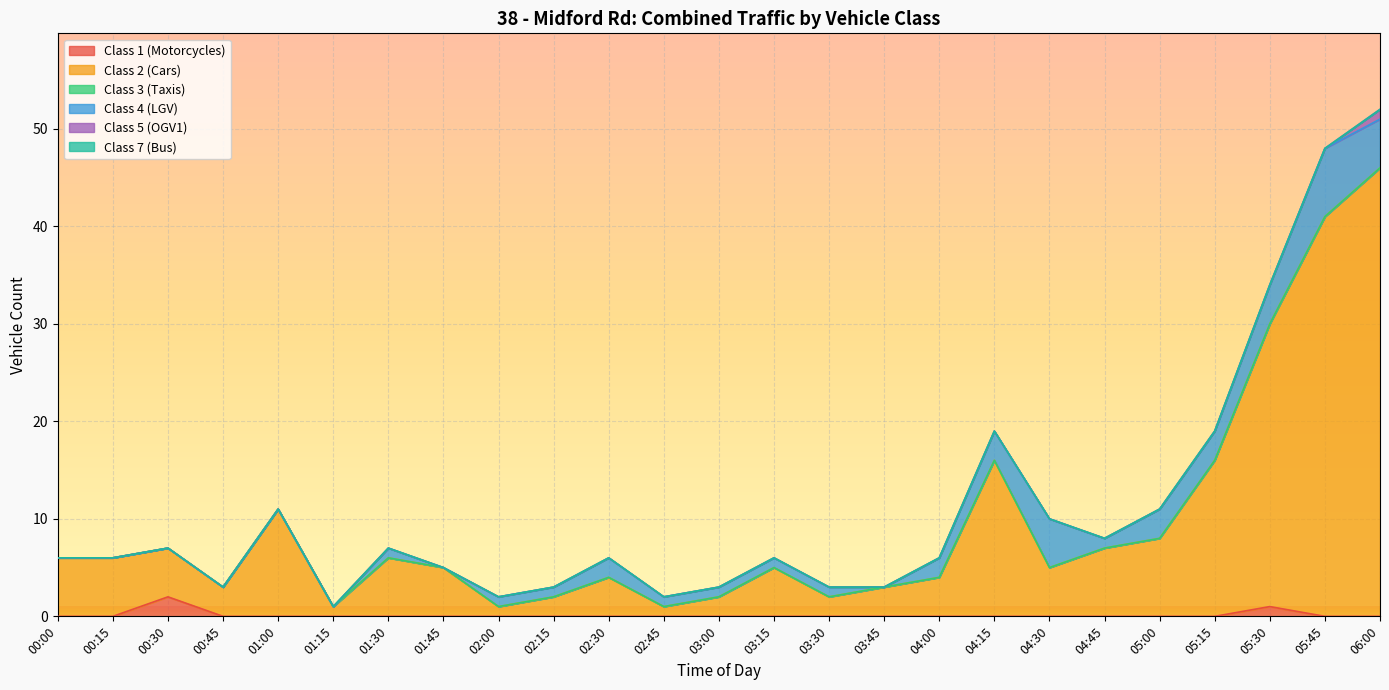

The value of Class 5 (OGV1) at 03:15 is 0. True or false?

False